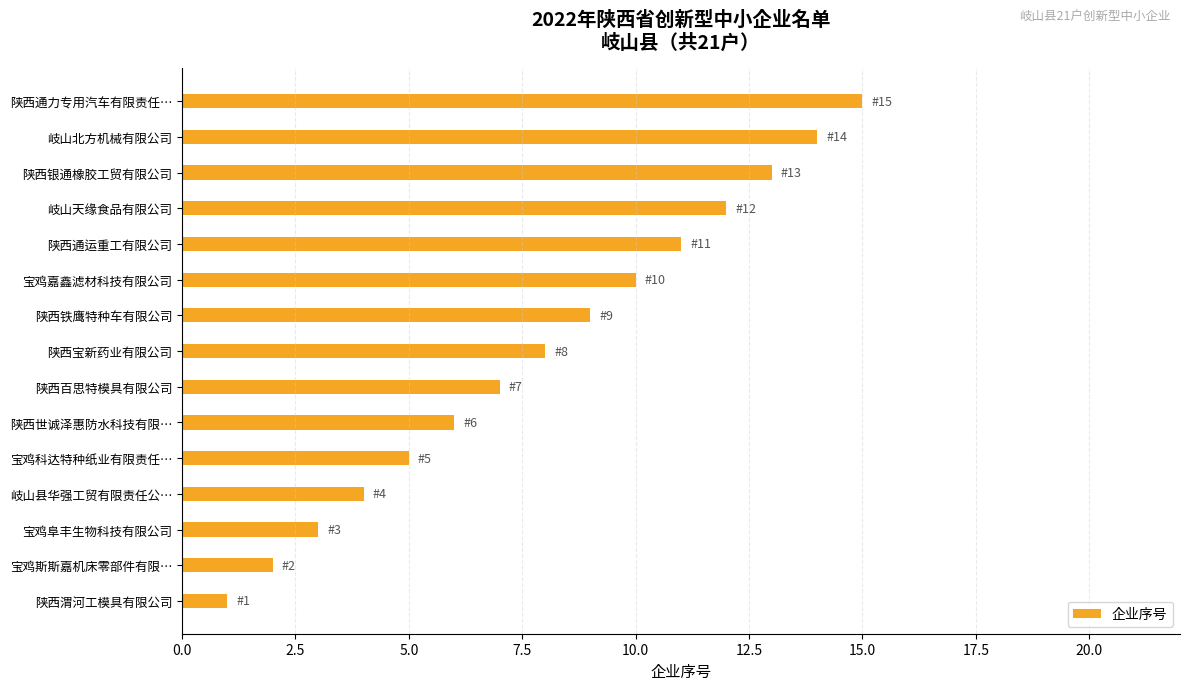

List the labels in order of value, largest first.

陕西通力专用汽车有限责任…, 岐山北方机械有限公司, 陕西银通橡胶工贸有限公司, 岐山天缘食品有限公司, 陕西通运重工有限公司, 宝鸡嘉鑫滤材科技有限公司, 陕西铁鹰特种车有限公司, 陕西宝新药业有限公司, 陕西百思特模具有限公司, 陕西世诚泽惠防水科技有限…, 宝鸡科达特种纸业有限责任…, 岐山县华强工贸有限责任公…, 宝鸡阜丰生物科技有限公司, 宝鸡斯斯嘉机床零部件有限…, 陕西渭河工模具有限公司